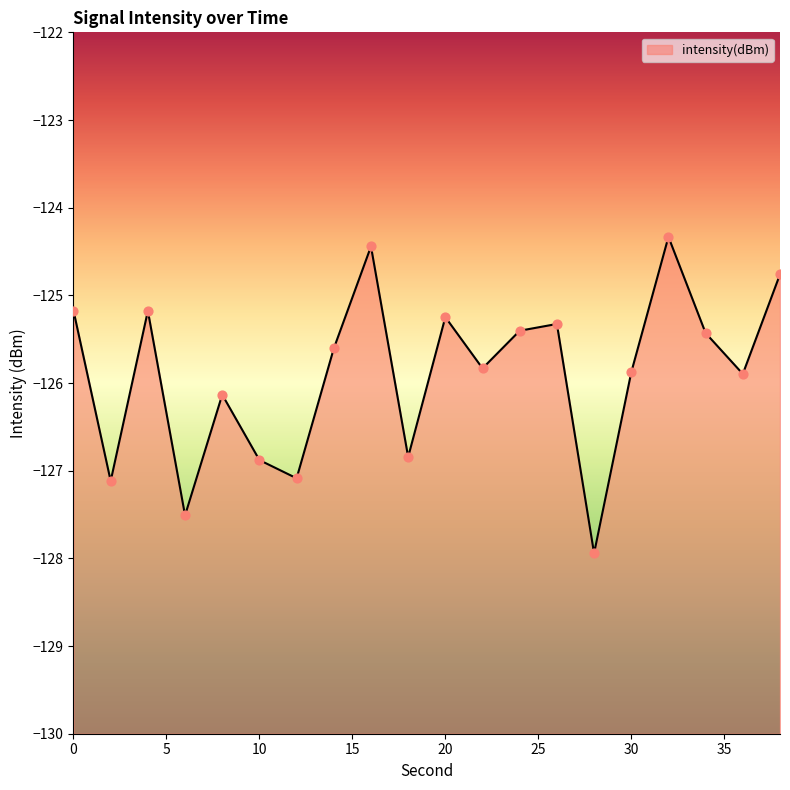

What is the change in value from 14 to 28?

-2.3